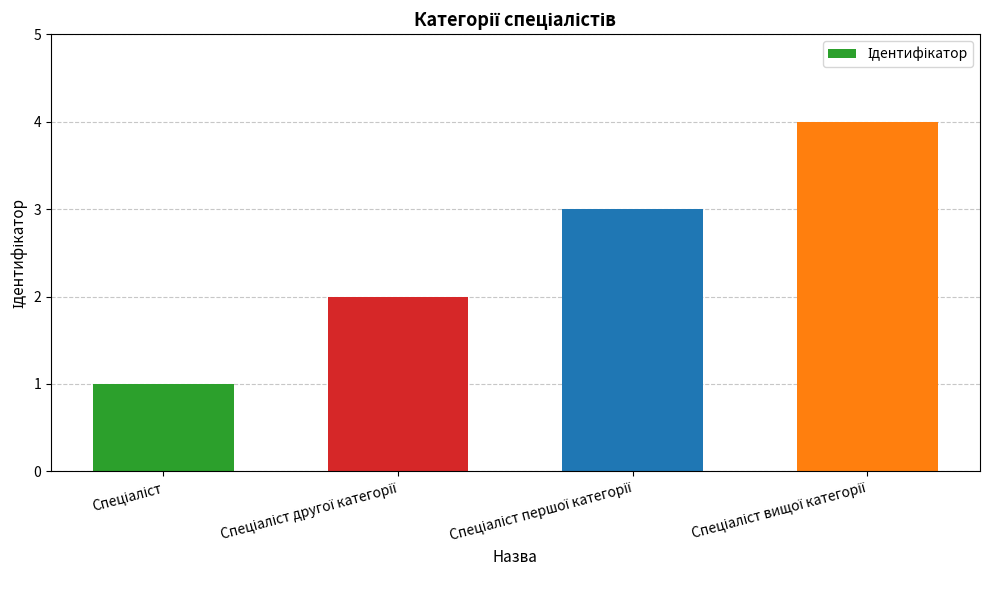

What is the sum of all values?

10